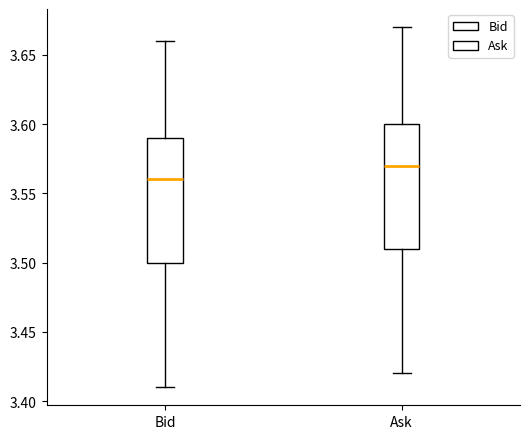

Which box's median line is the highest?

Ask